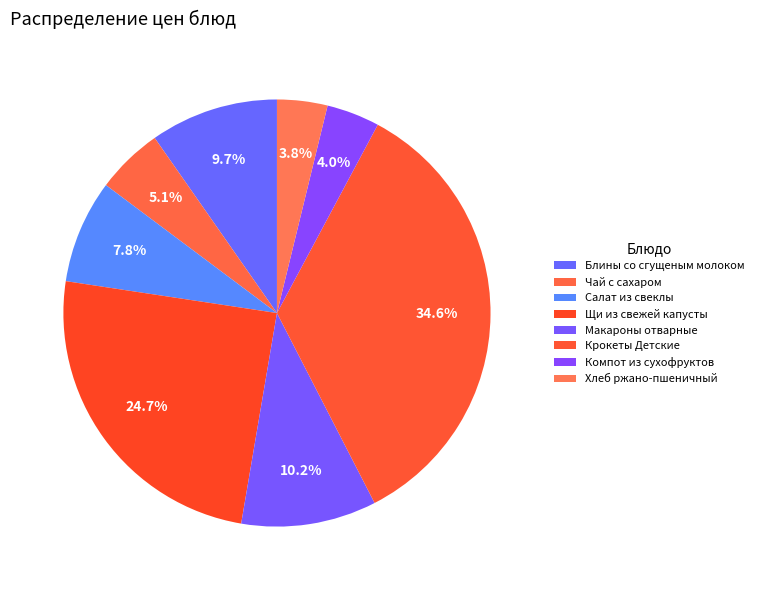

Is there any slice that represents more than half of the pie?

No